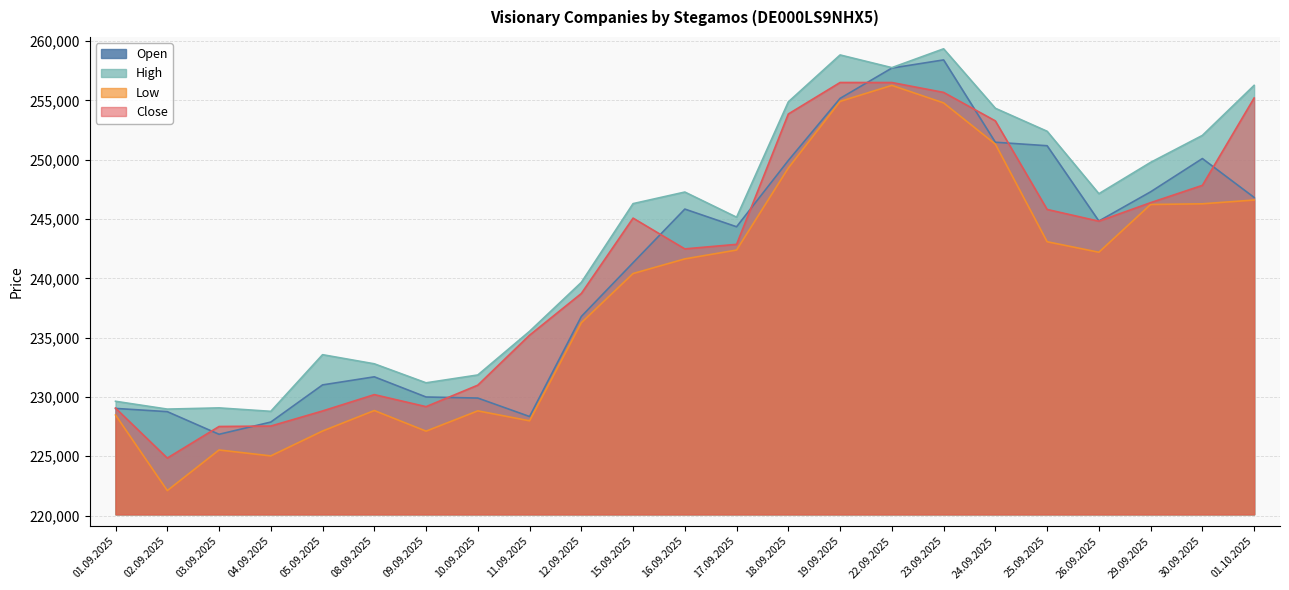

At which label is Low closest to 239189?

15.09.2025